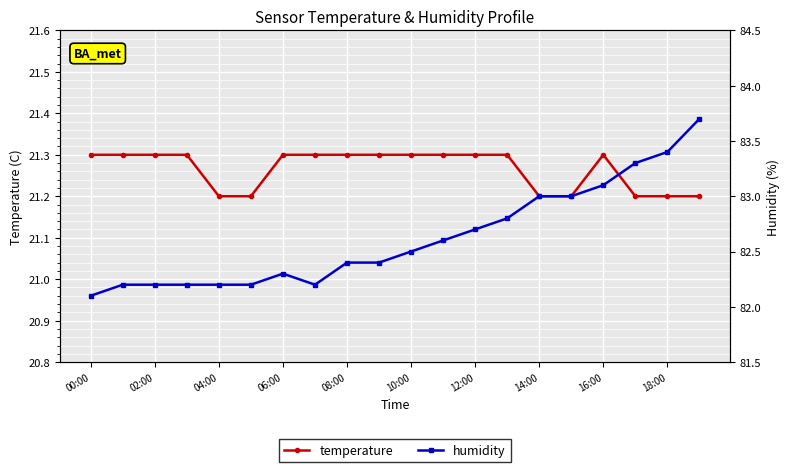

At how many categories does at least one series exceed 65?

20